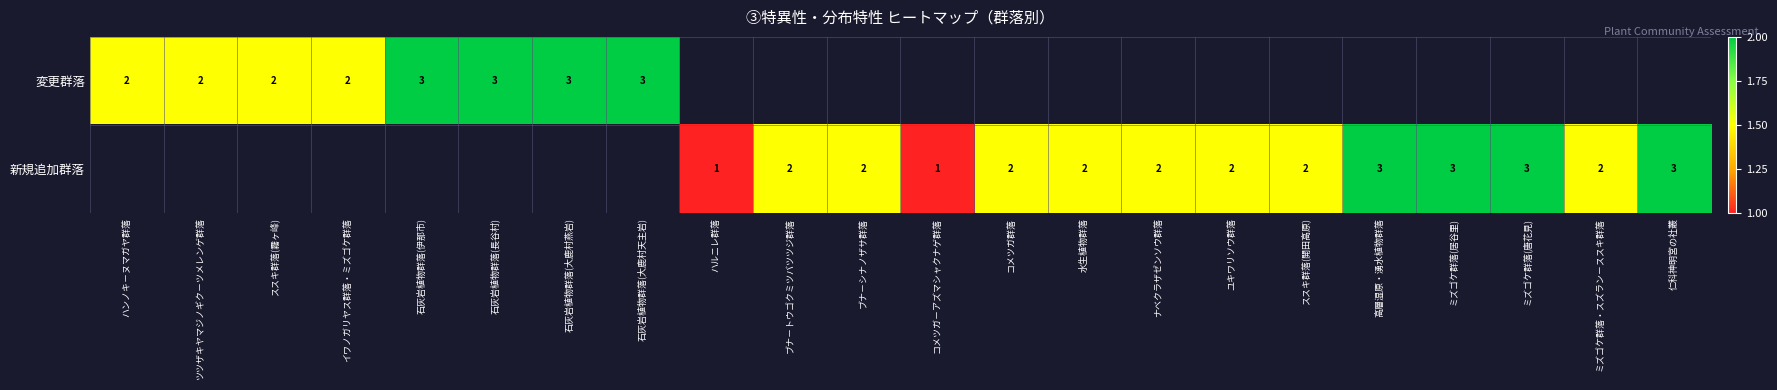

How many data points does each series have?

22